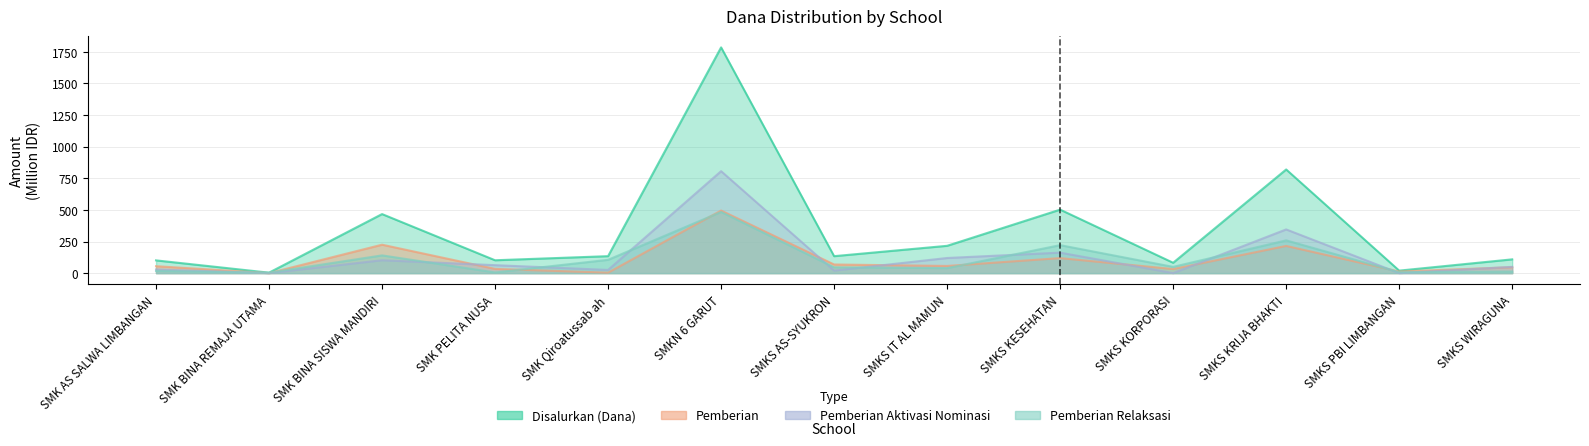

Which series ends up on top after the final intersection of Pemberian Relaksasi and Pemberian?

Pemberian